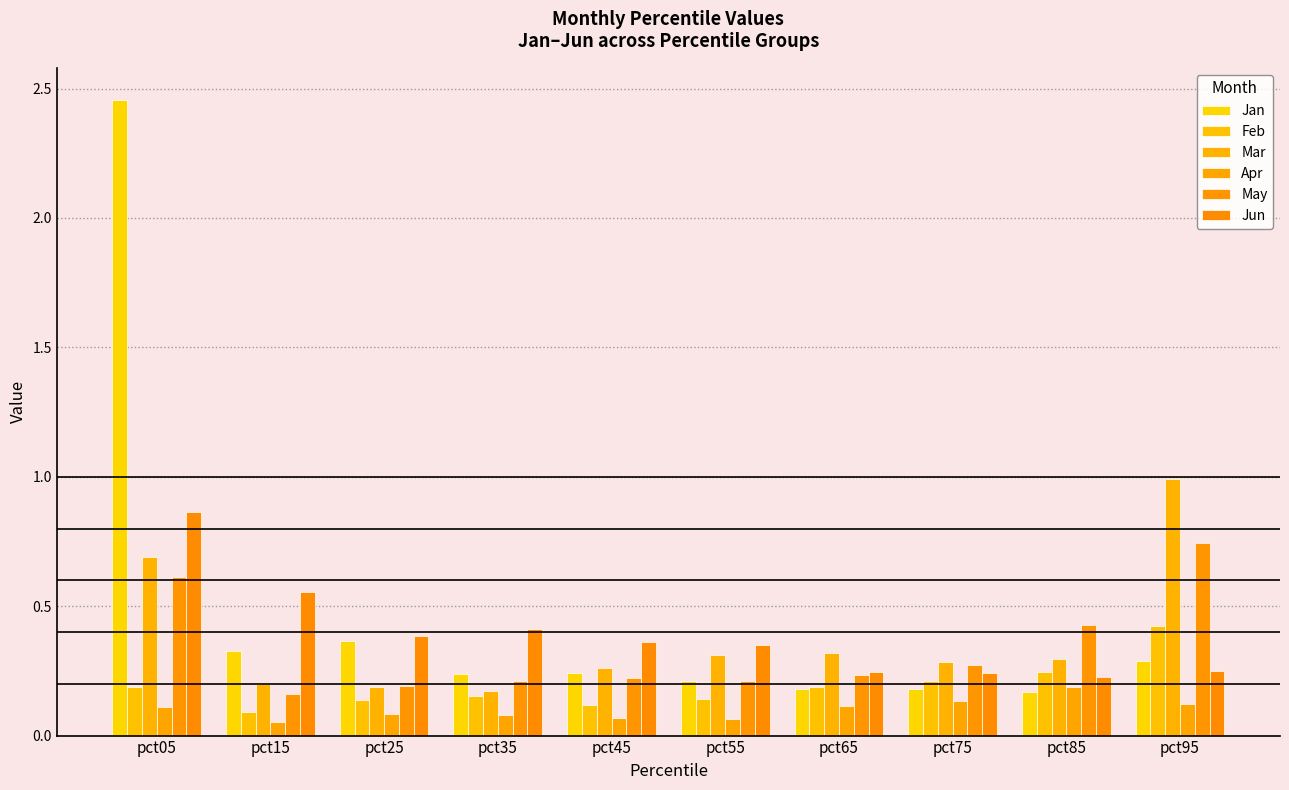

Is it true that Apr equals 0.1 at pct75?

True